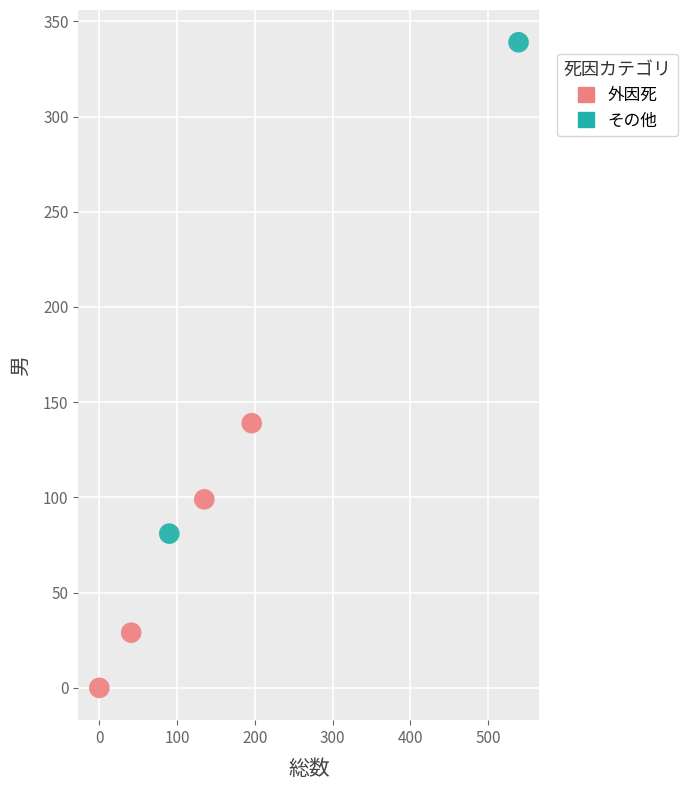

What are all the series names shown in the legend?

外因死, その他